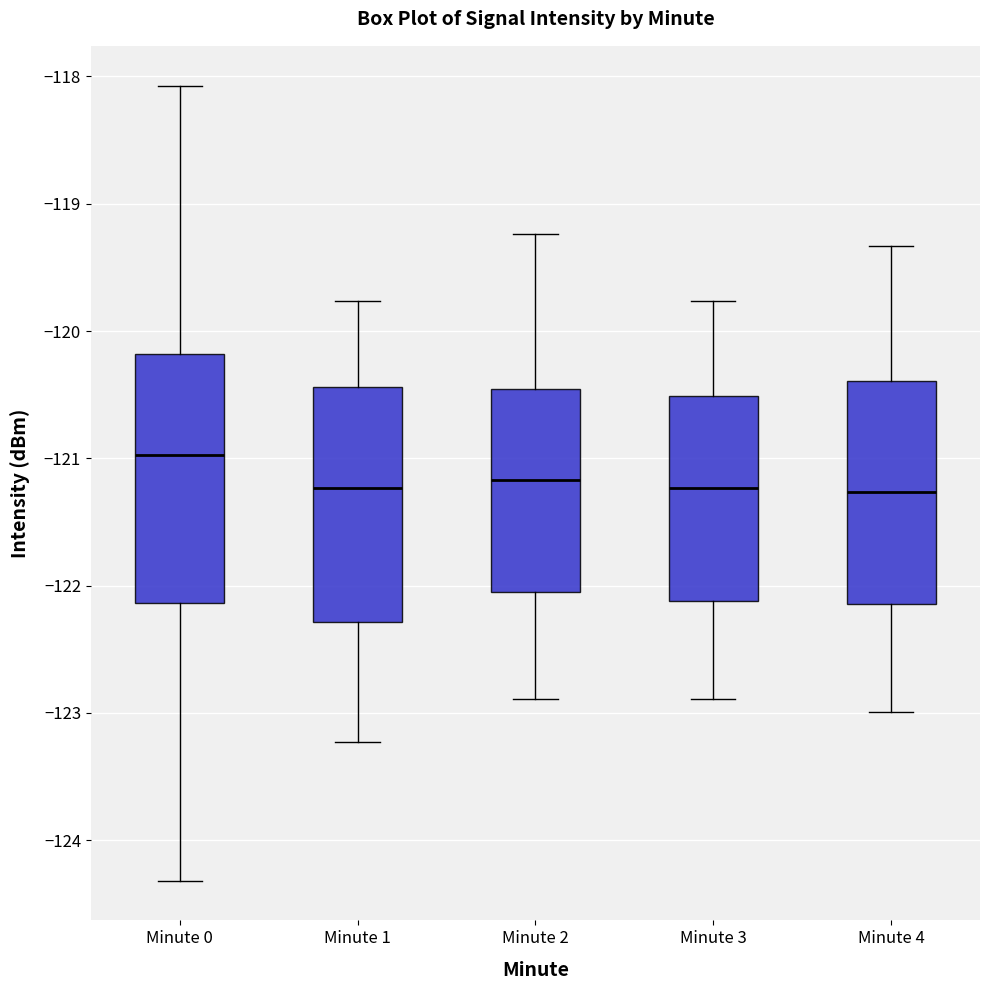

Which box has the highest median line?

Minute 0